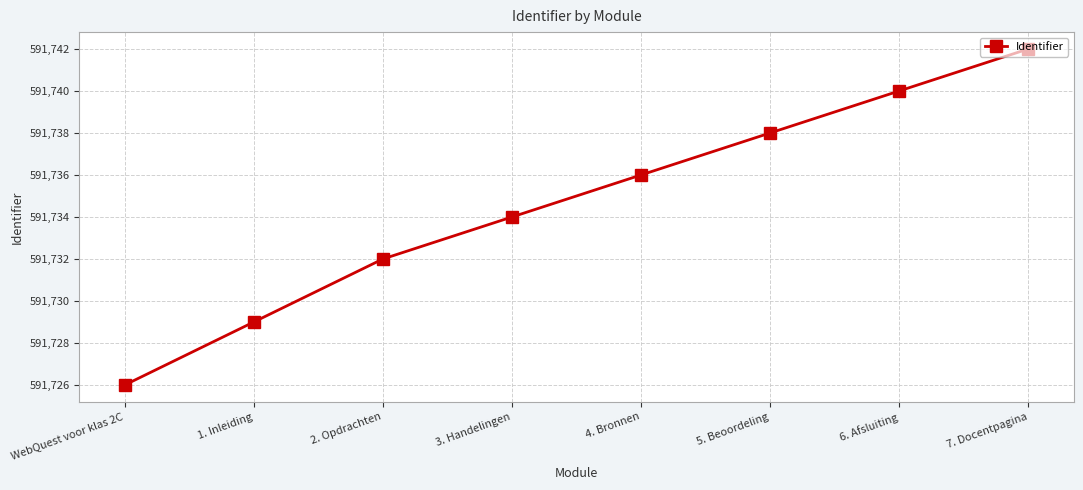

How many lines are shown in the chart?

1